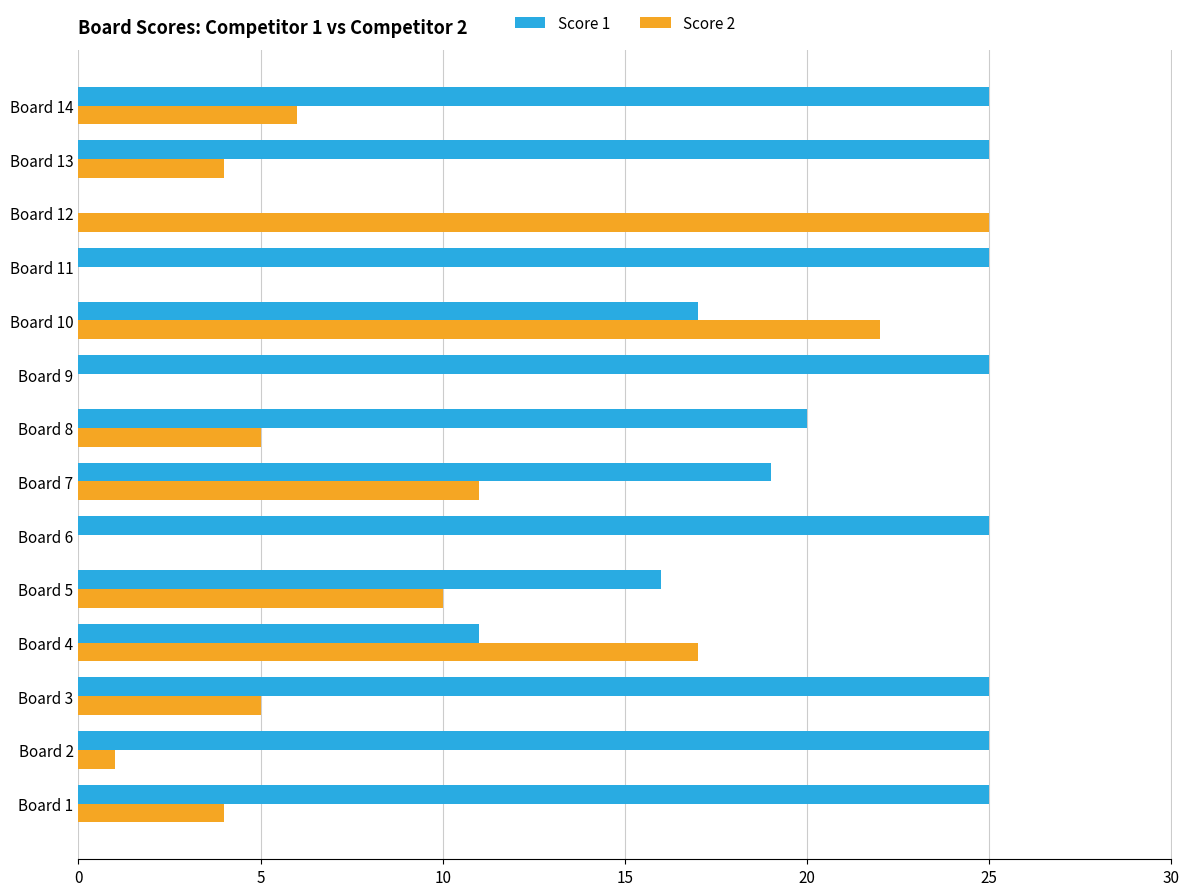

At which label is Score 2 closest to 12?

Board 7